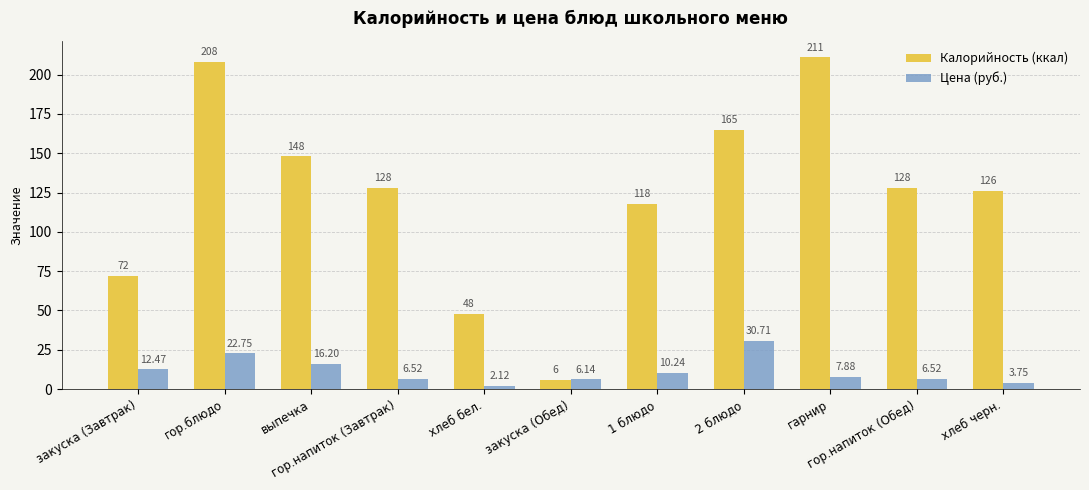

Which category has the lowest value across all series?

хлеб бел.